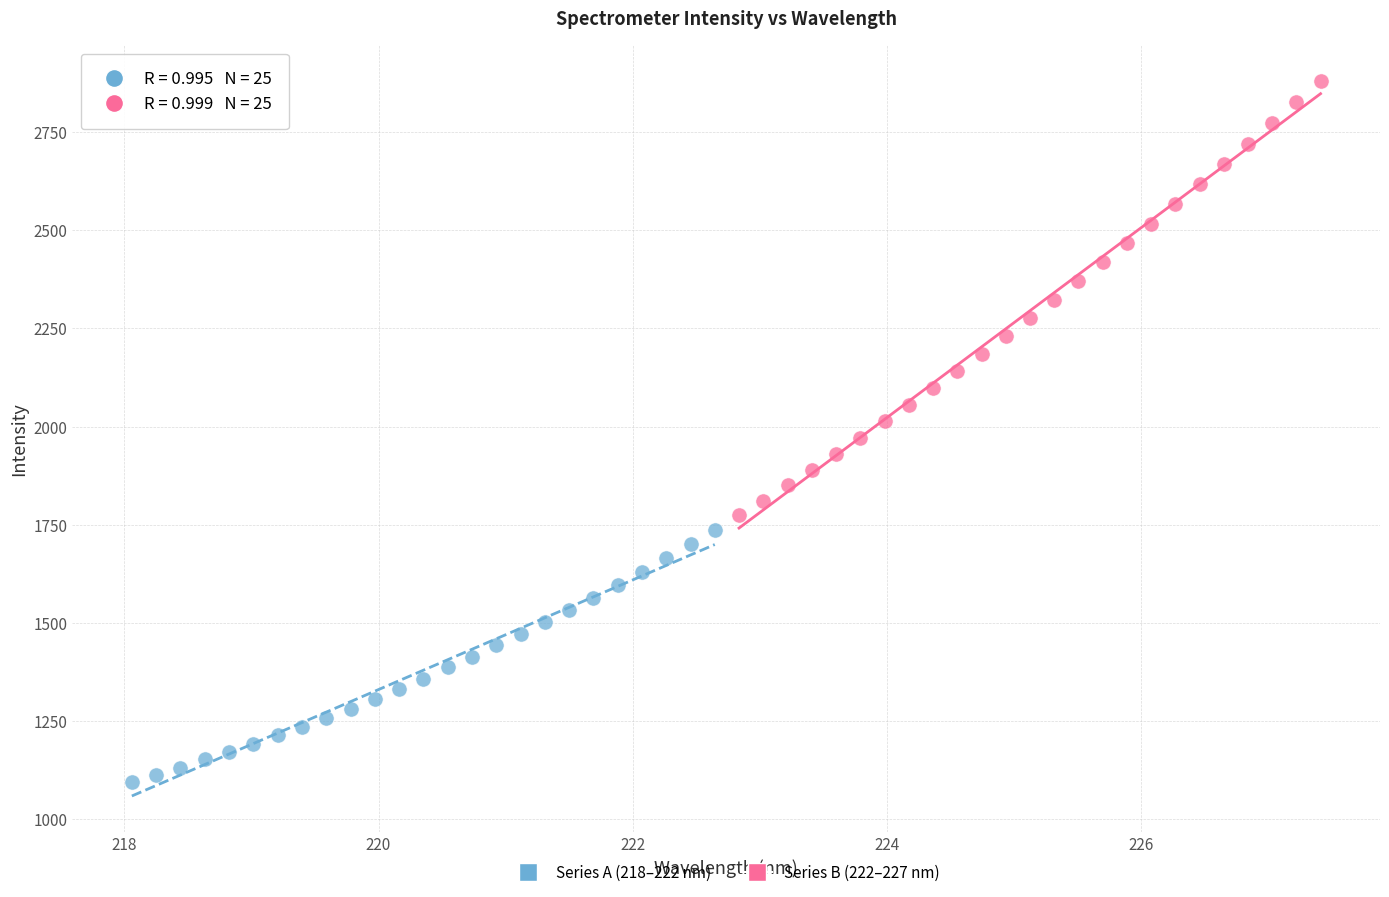

Which series has the largest Y range (max minus min)?

Series B (222–227 nm)